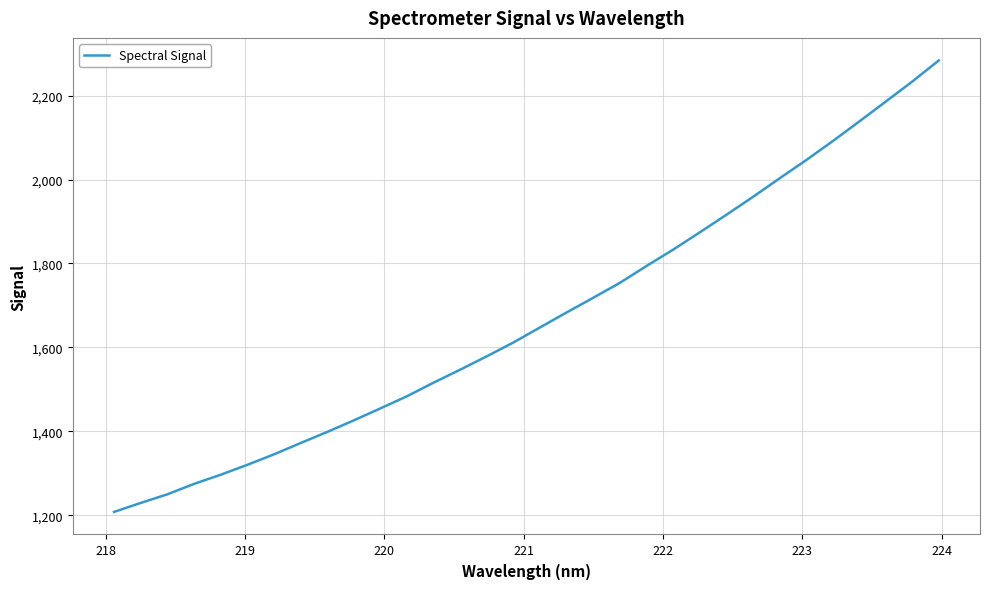

What is the difference between the maximum and minimum values?

1076.4